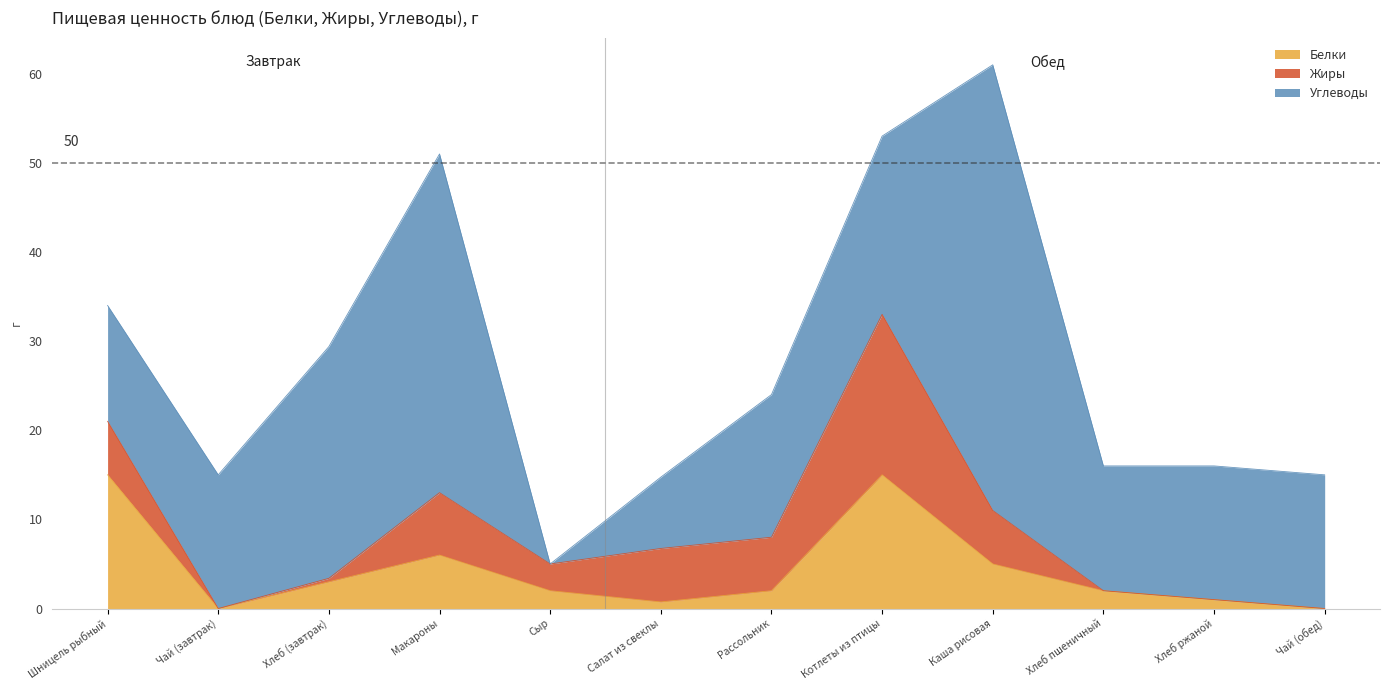

What is the difference between the maximum and minimum values in the Углеводы series?

50.0